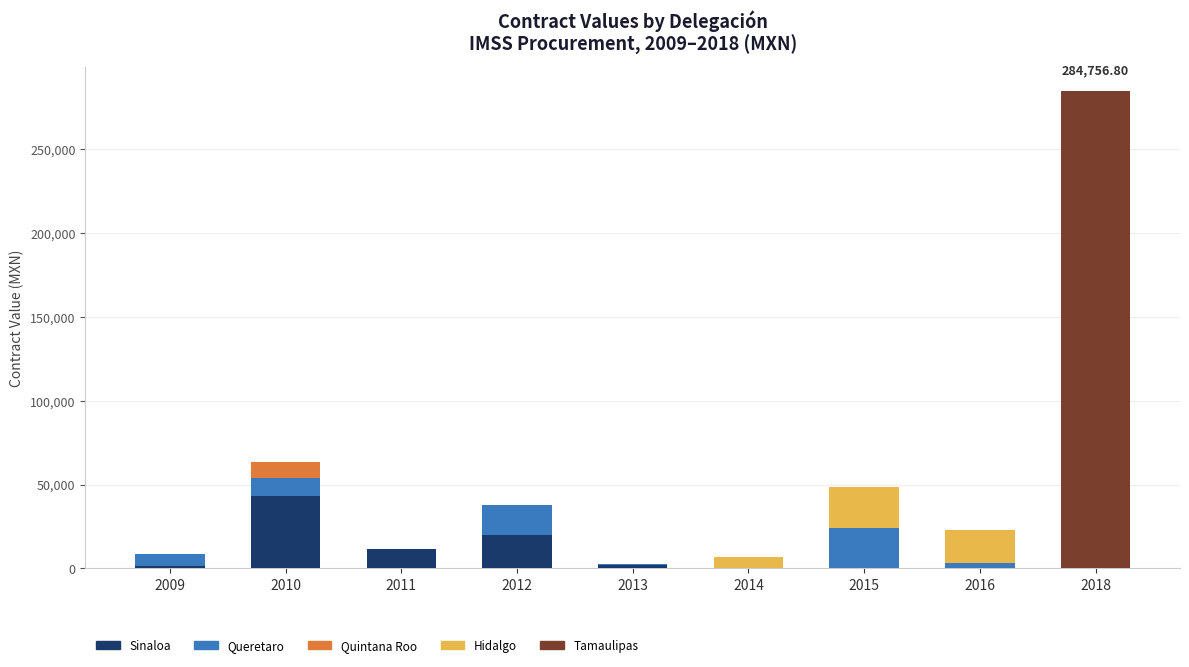

At which category is the sum across all series the highest?

2018